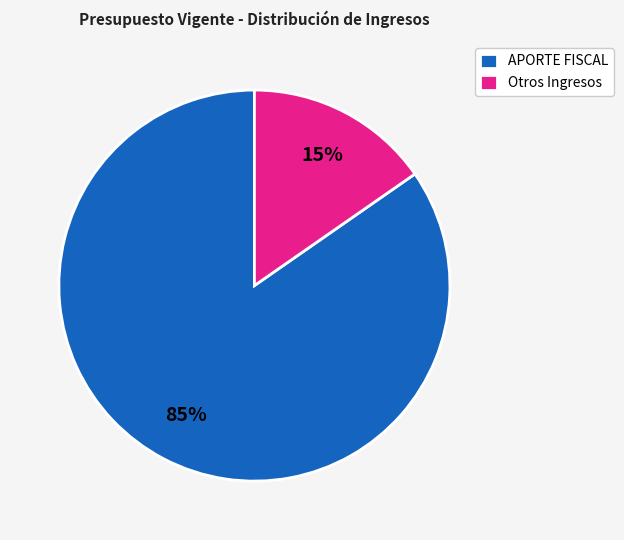

Which slice is the smallest?

Otros Ingresos